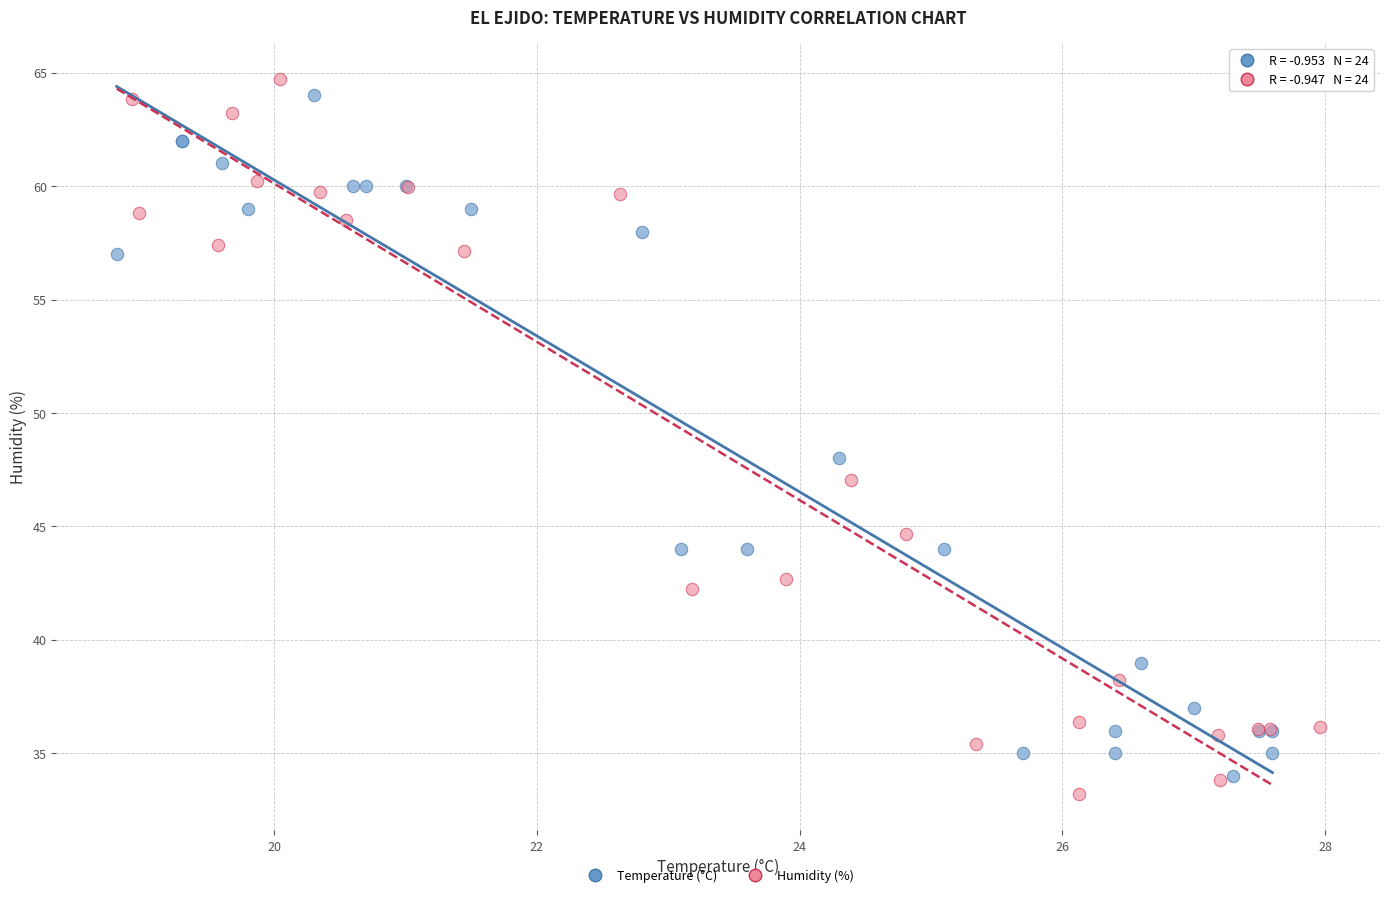

Which series has the widest spread of Y values?

Humidity (%)